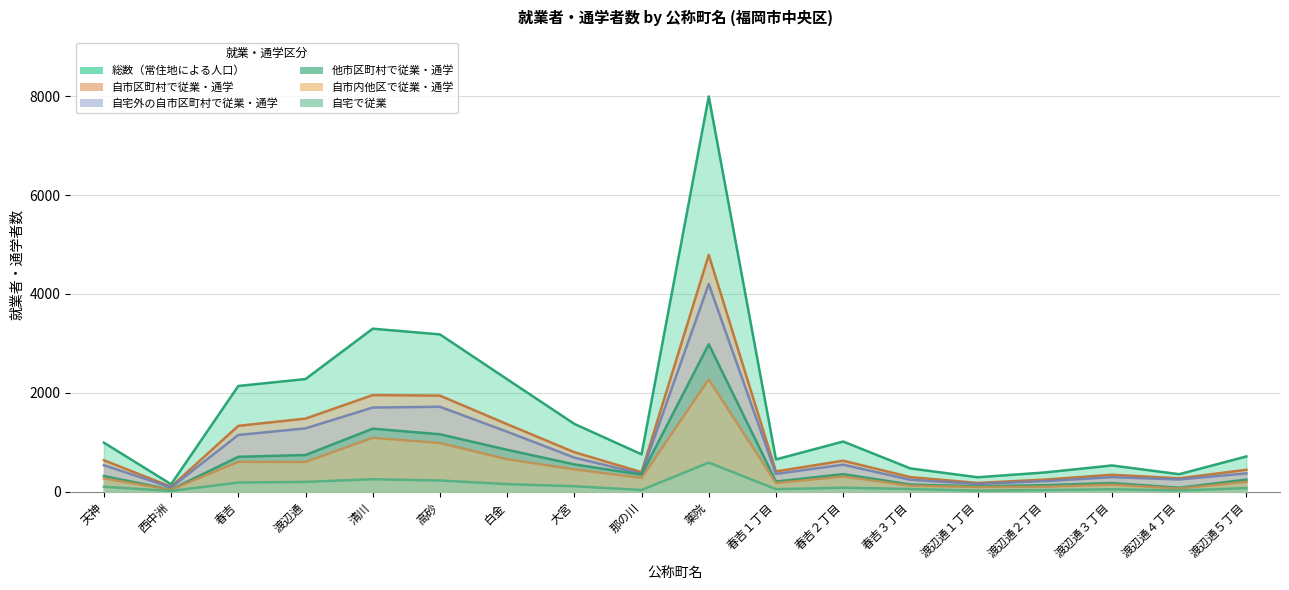

What is the sum of all 自市区町村で従業・通学 values?

17608